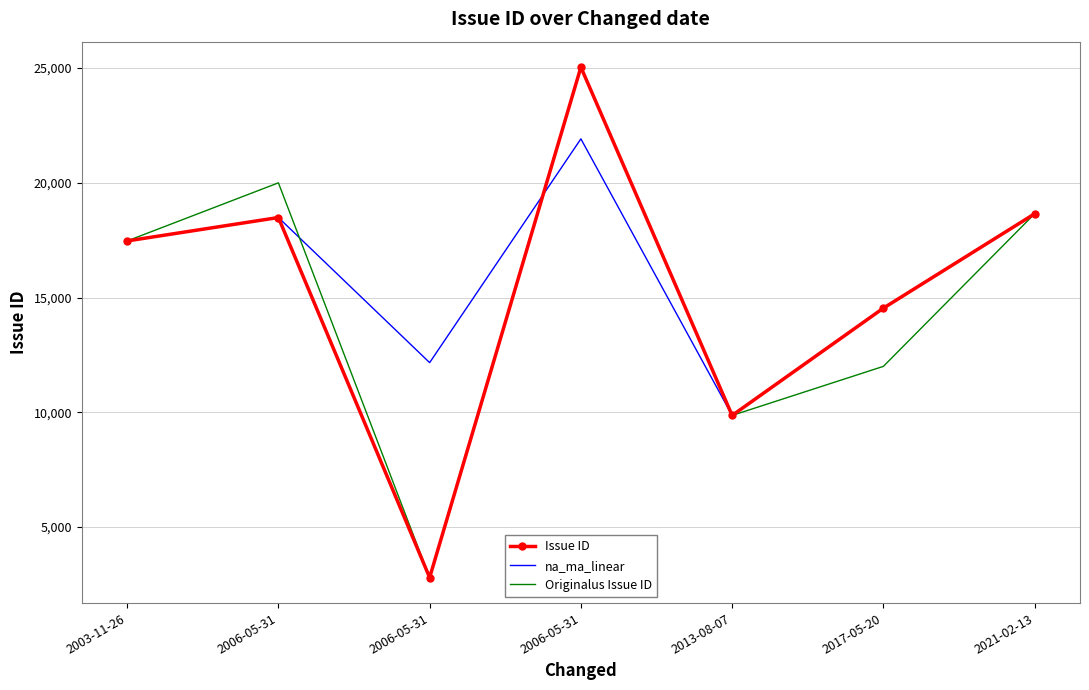

At 2017-05-20, list the series in order from largest to smallest.

Issue ID, na_ma_linear, Originalus Issue ID